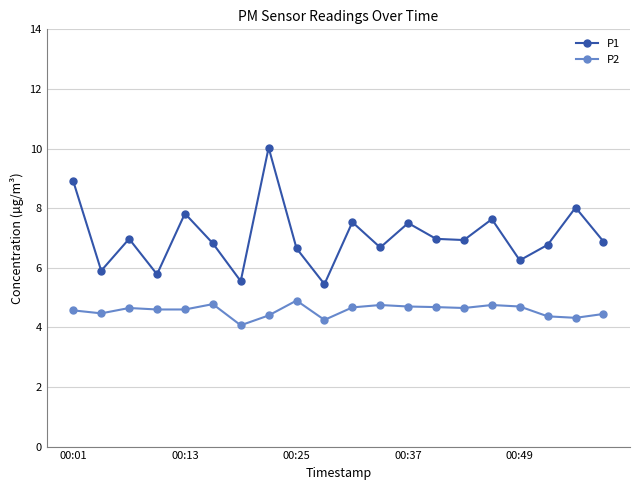

How many lines are shown in the chart?

2